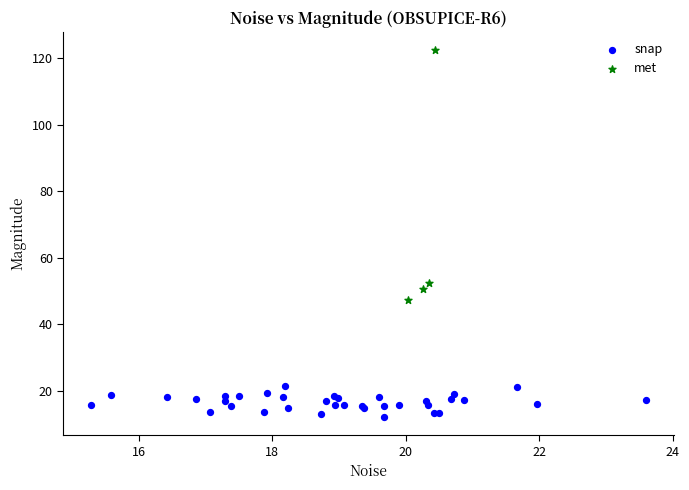

Which series contains the highest Y value?

met